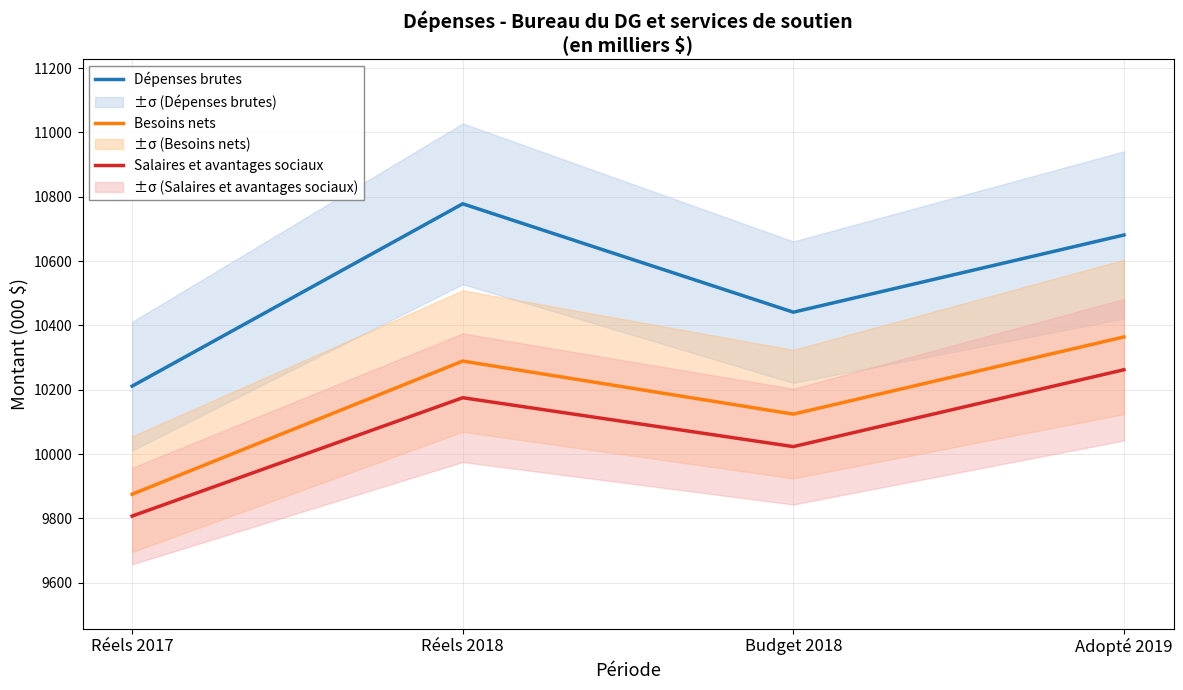

Where is the first local maximum for Salaires et avantages sociaux?

Réels 2018